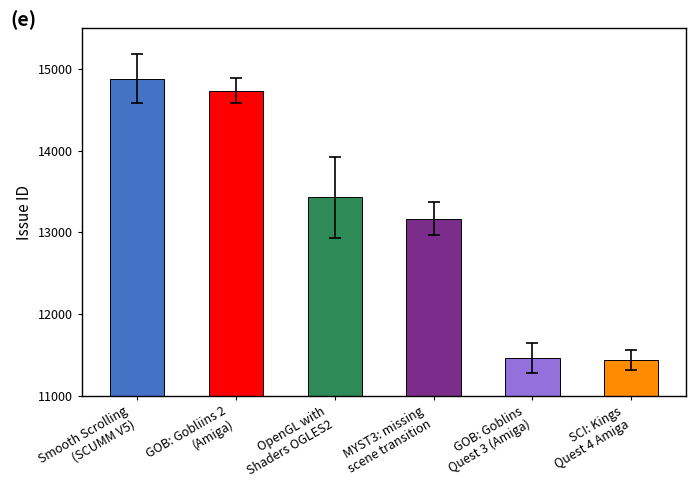

Reading left to right, transcribe all the data shown in this chart.

Smooth Scrolling
(SCUMM V5)=14880	GOB: Gobliins 2
(Amiga)=14735	OpenGL with
Shaders OGLES2=13429	MYST3: missing
scene transition=13169	GOB: Goblins
Quest 3 (Amiga)=11461	SCI: Kings
Quest 4 Amiga=11439